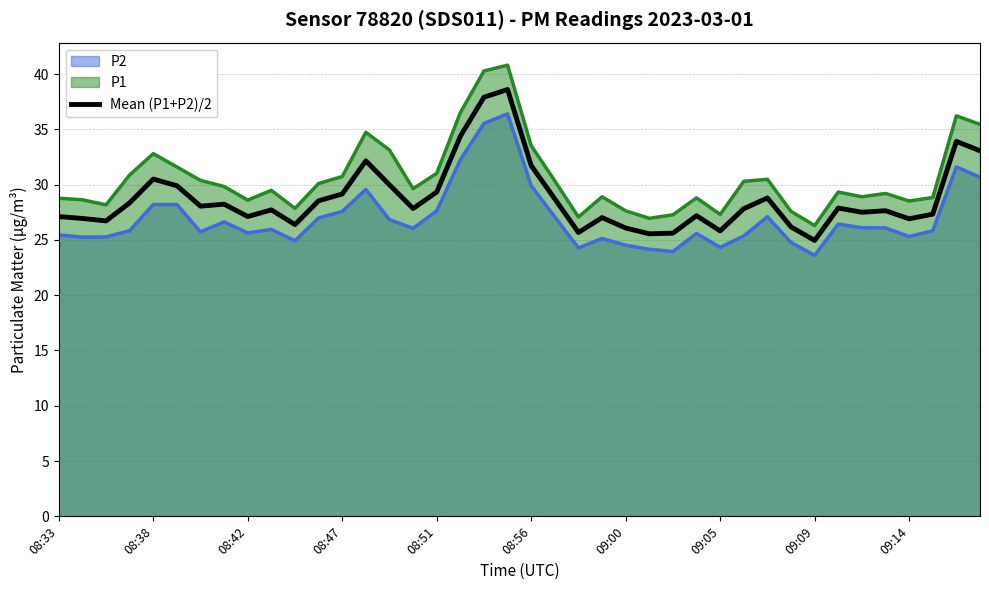

At which category does the chart reach its peak across all series?

19